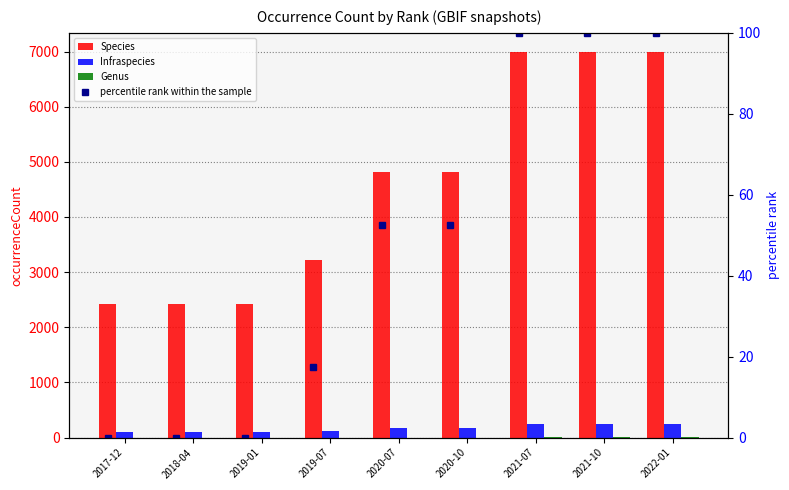

Rank the categories by Species value from lowest to highest.

2017-12, 2018-04, 2019-01, 2019-07, 2020-07, 2020-10, 2021-07, 2021-10, 2022-01